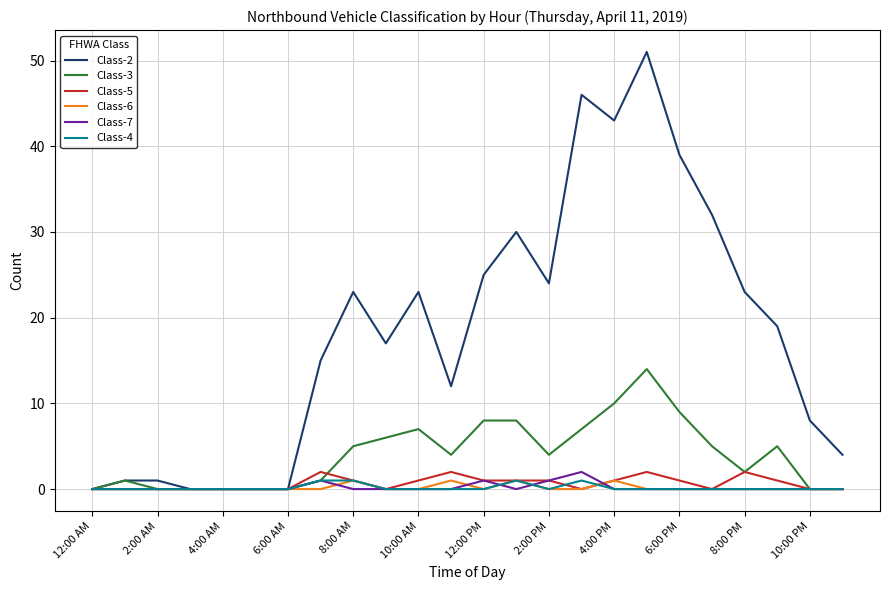

What is the difference between the second highest and minimum values in the Class-4 series?

1